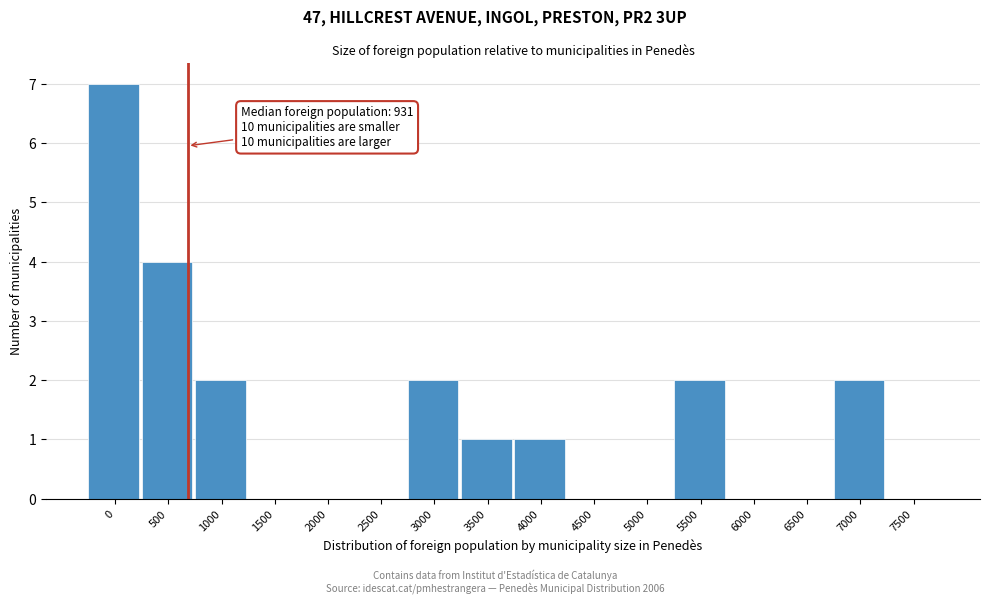

Reading left to right, list all the values displayed in this chart.

0=7	500=4	1000=2	1500=0	2000=0	2500=0	3000=2	3500=1	4000=1	4500=0	5000=0	5500=2	6000=0	6500=0	7000=2	7500=0